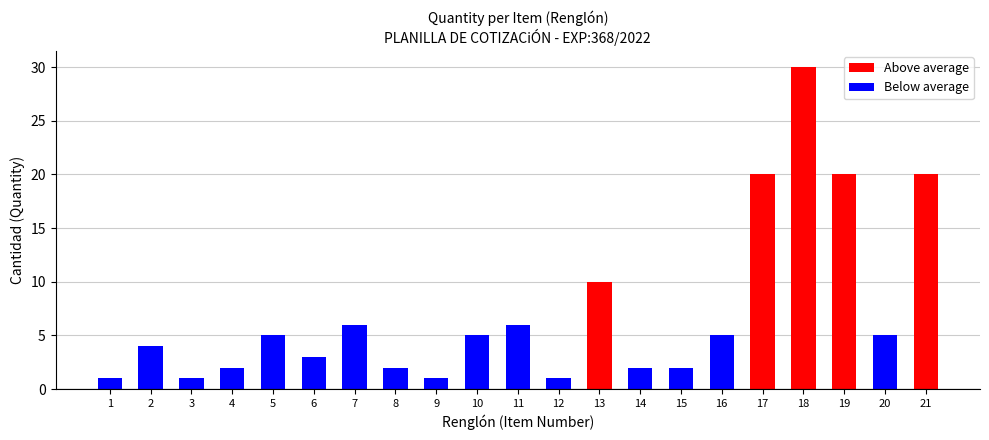

Approximately how many times larger is the value at 19 compared to 18?

0.7